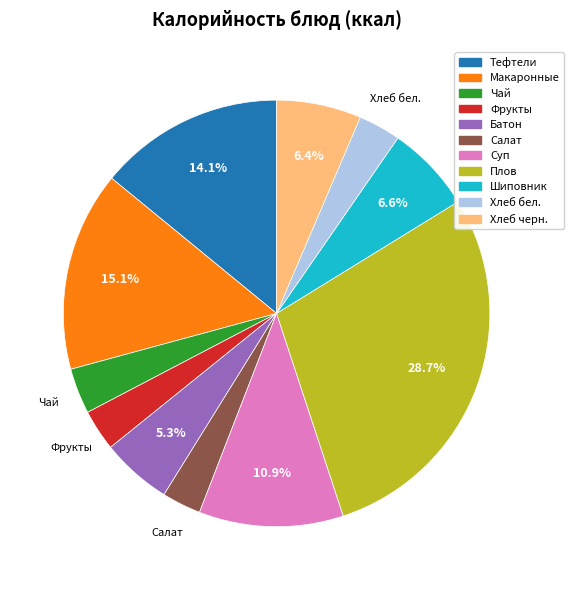

Is there a majority slice in this chart?

No